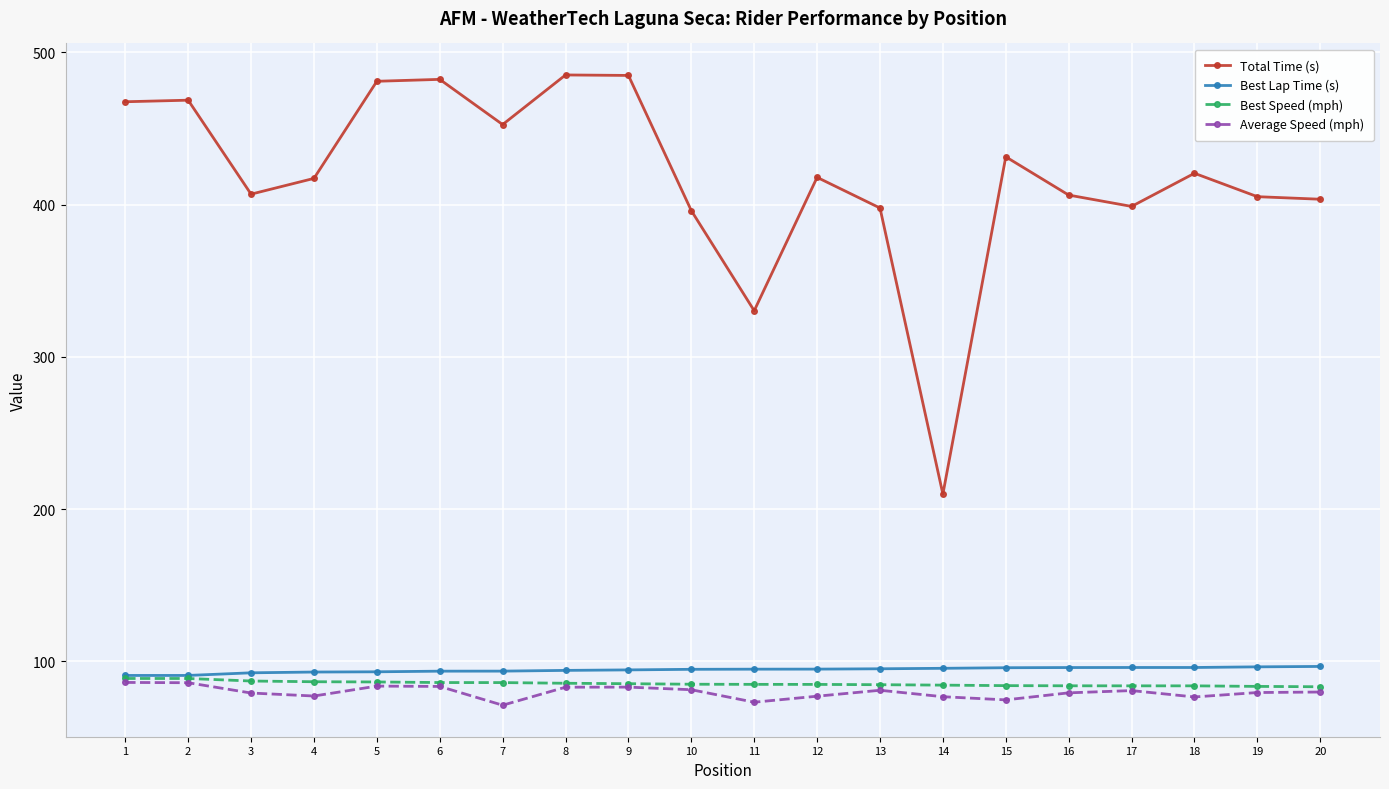

What is the maximum value shown in the chart?

485.1